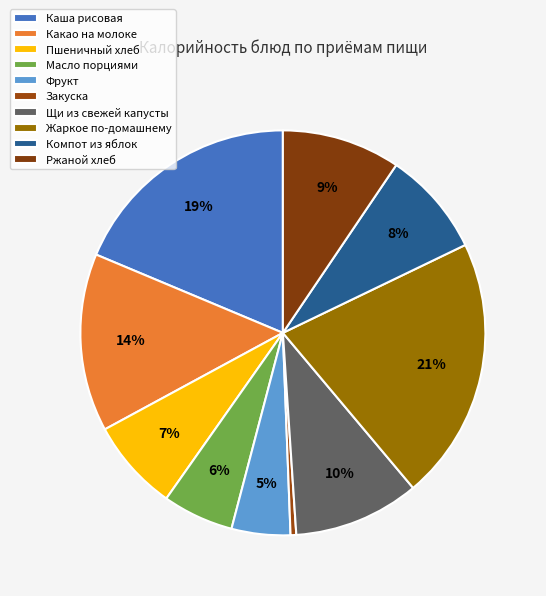

To the nearest percent, what is the difference between the largest and smallest slice percentages?

21%